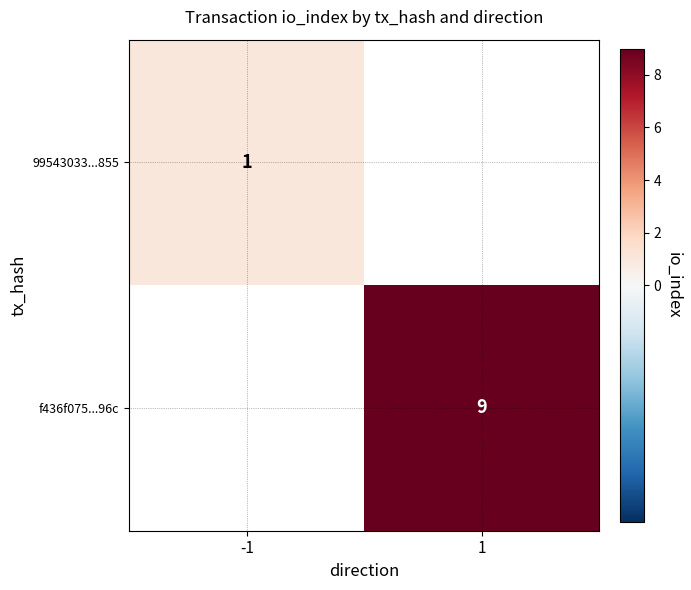

Is it true that 99543033...855 equals 1 at -1?

True